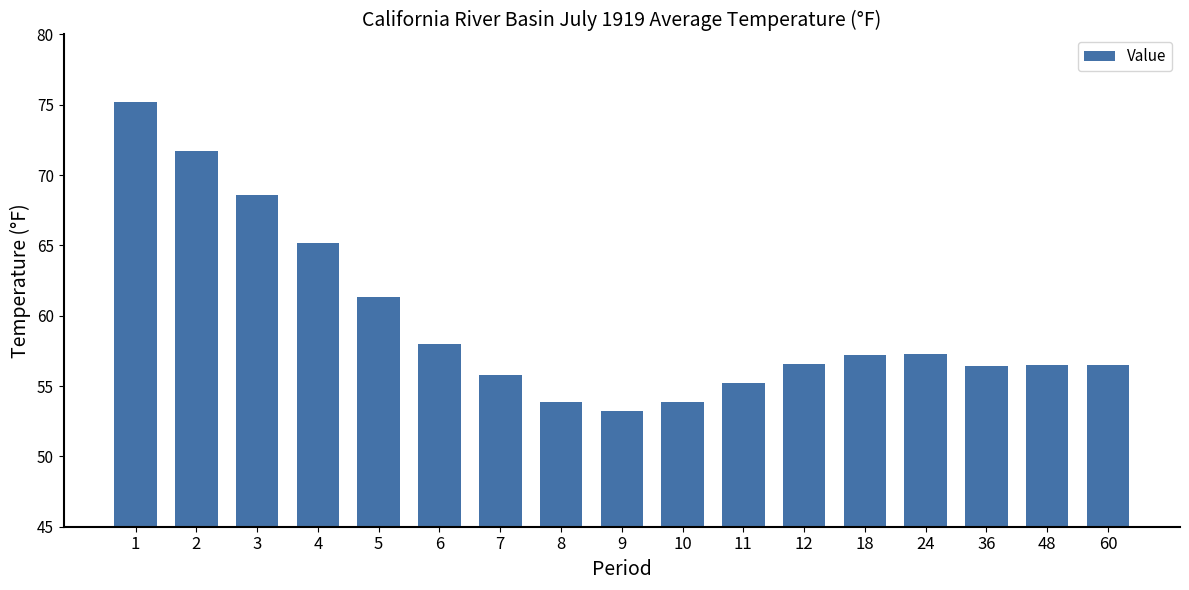

What is the value of the 11th bar from the left?

55.2